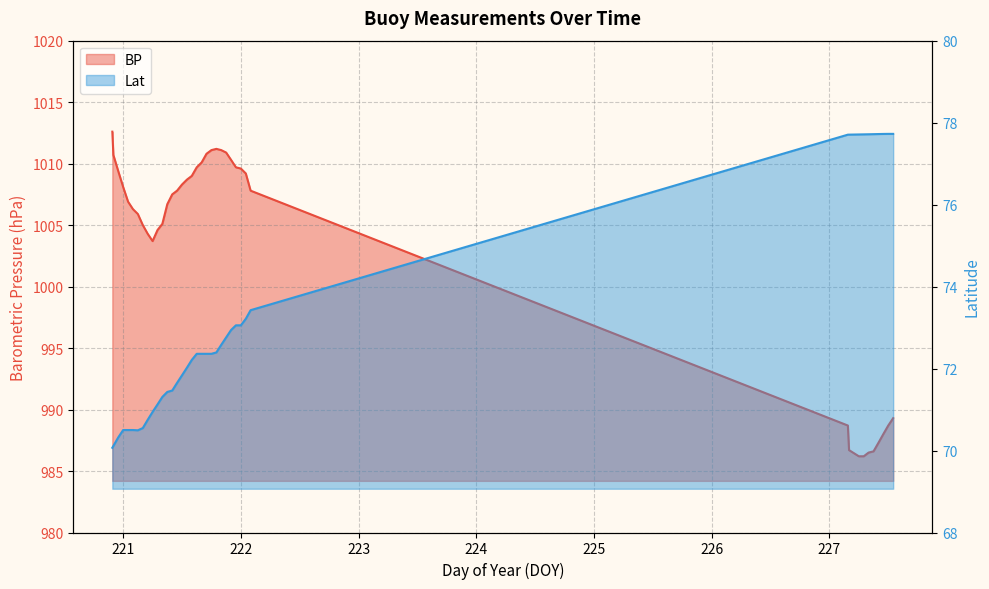

Rank the series by their average value, from highest to lowest.

BP, Lat